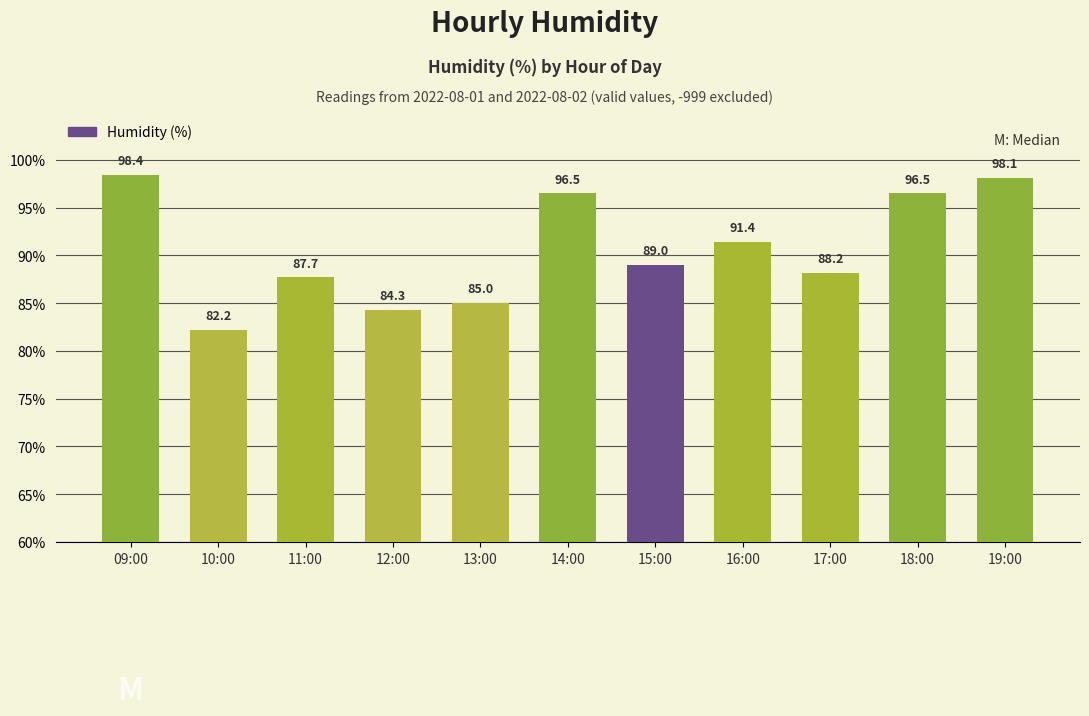

Reading right to left, what are all the values shown in this chart?

98.1	96.5	88.2	91.4	89.0	96.5	85.0	84.3	87.7	82.2	98.4